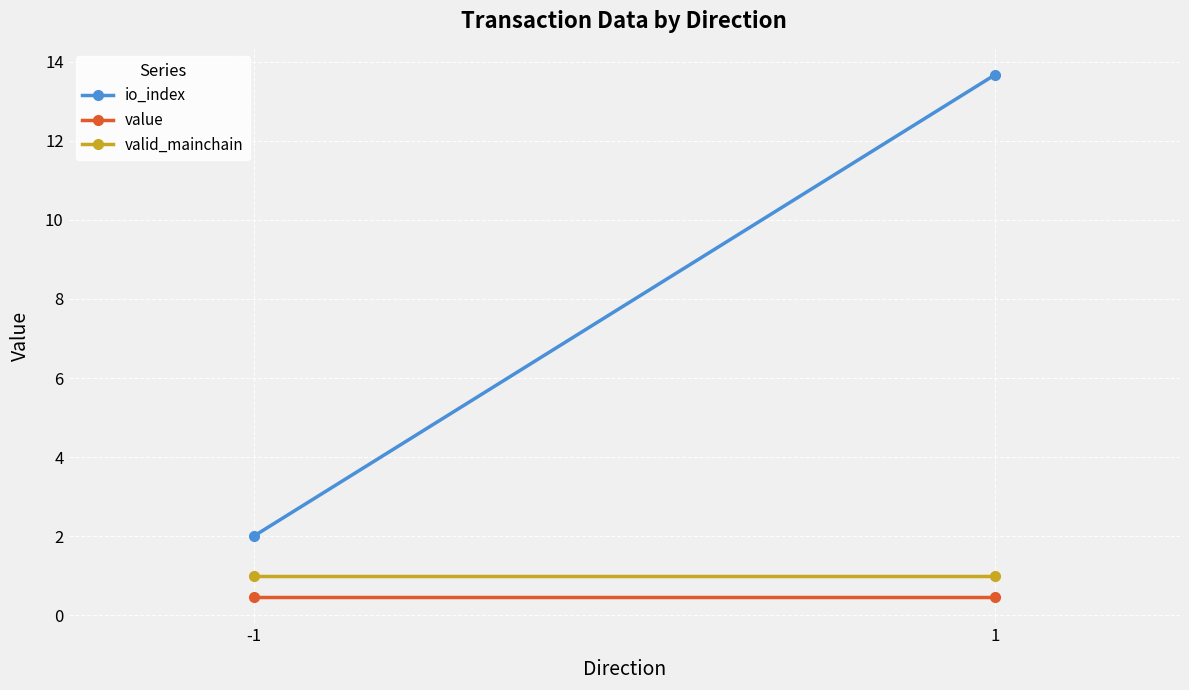

What are all the series names shown in the legend?

io_index, value, valid_mainchain